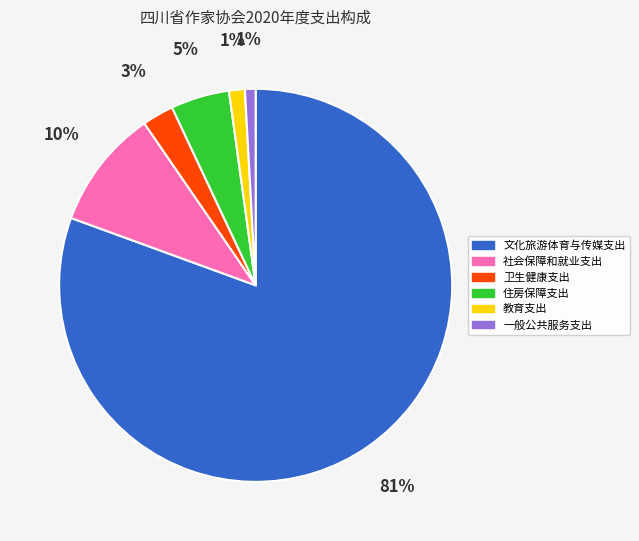

Between 卫生健康支出 and 文化旅游体育与传媒支出, which is larger?

文化旅游体育与传媒支出